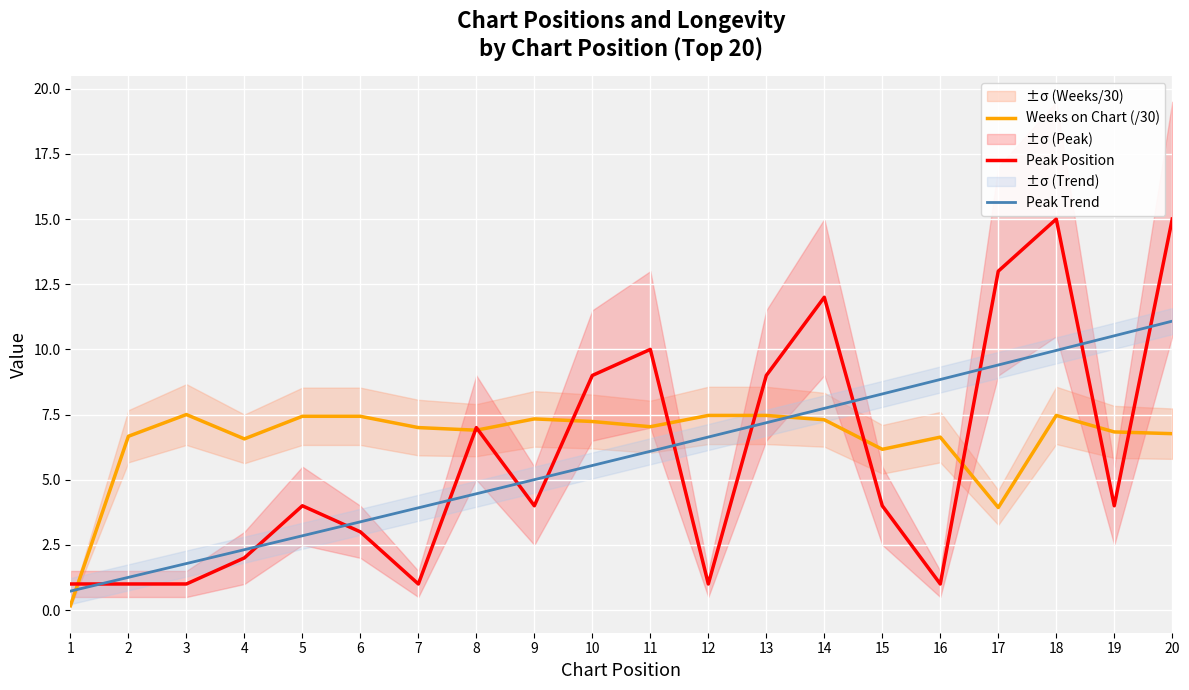

Is the value of Weeks on Chart (/30) at 20 greater than the value of Peak Trend at 4?

Yes